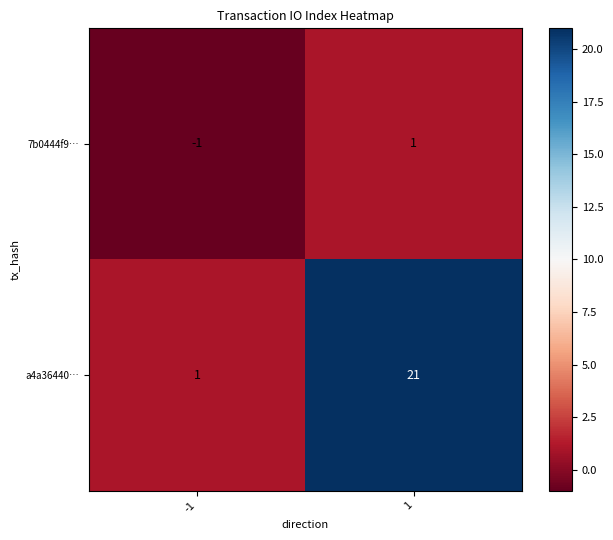

Reading left to right, transcribe all the data shown in this chart.

7b0444f9…: -1=-1	1=1
a4a36440…: -1=1	1=21